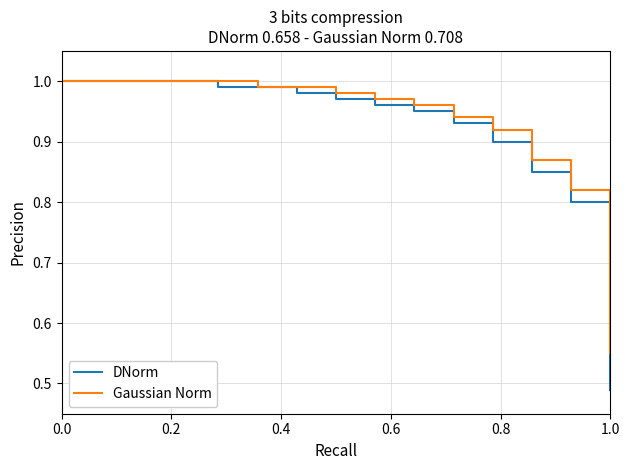

How many lines are shown in the chart?

2